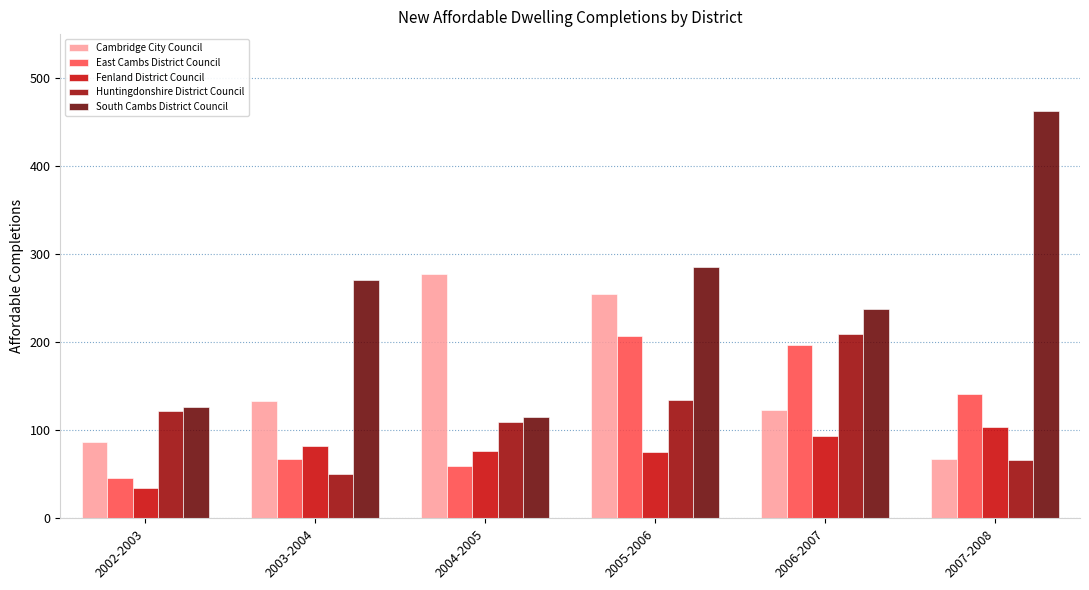

How many groups of bars are there?

6